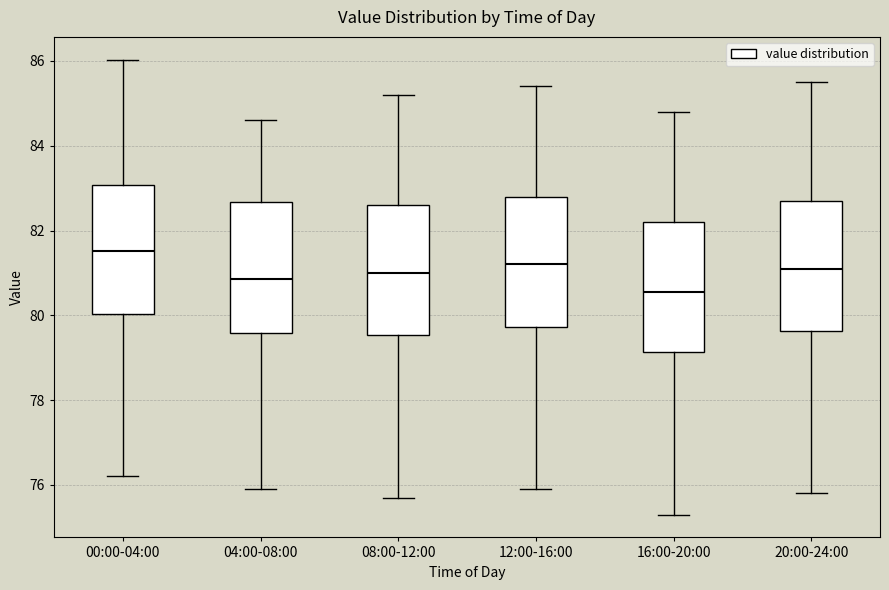

Where does the lower whisker of the box for 04:00-08:00 end on the y-axis? The values are not printed on the chart, so give them approximately, as read against the axis.

76.0